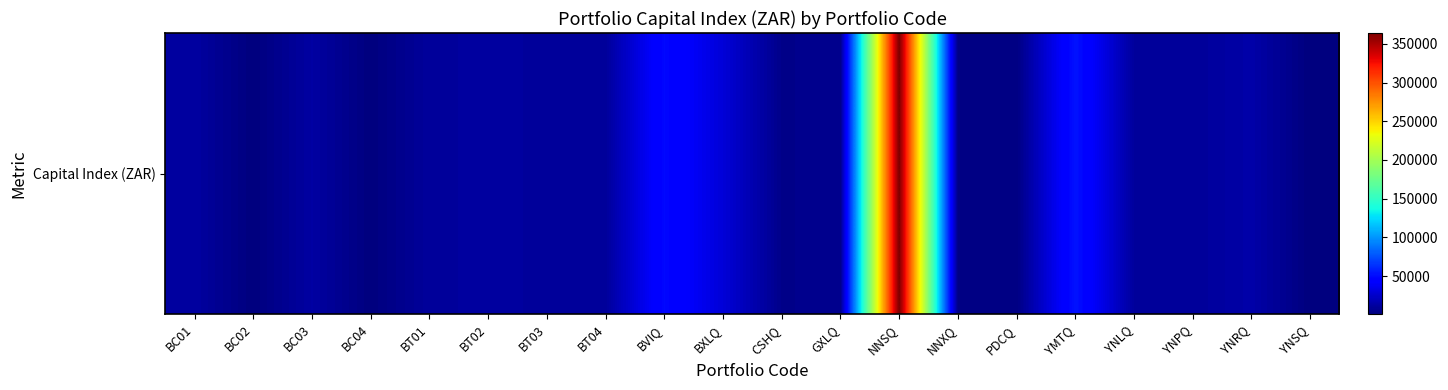

Which category has the highest value across all series?

NNSQ